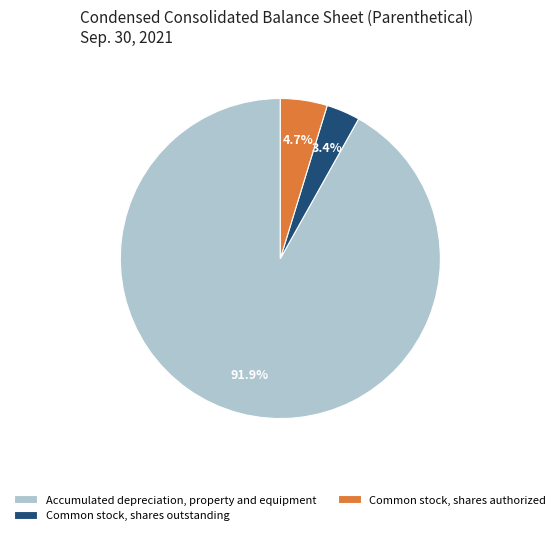

Count the number of slices in the pie.

3